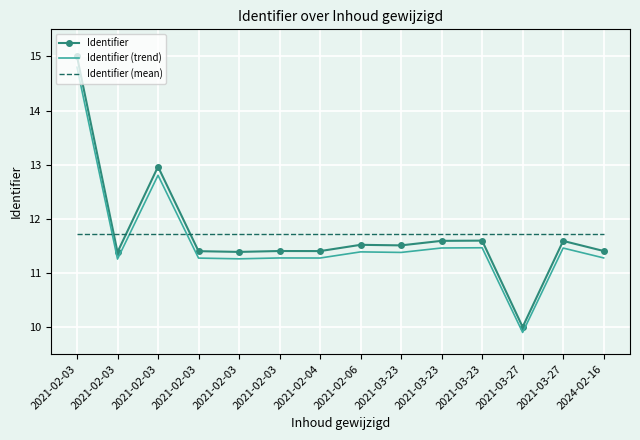

True or false: Identifier and Identifier (mean) cross at least once.

True